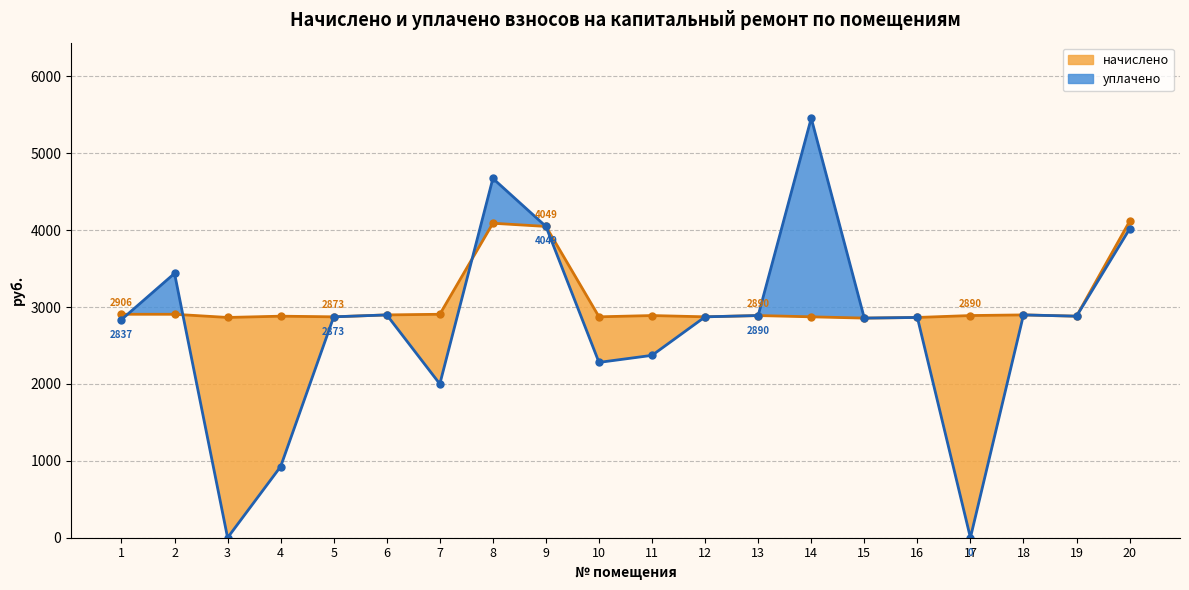

True or false: уплачено (линия) and начислено (линия) cross at least once.

True